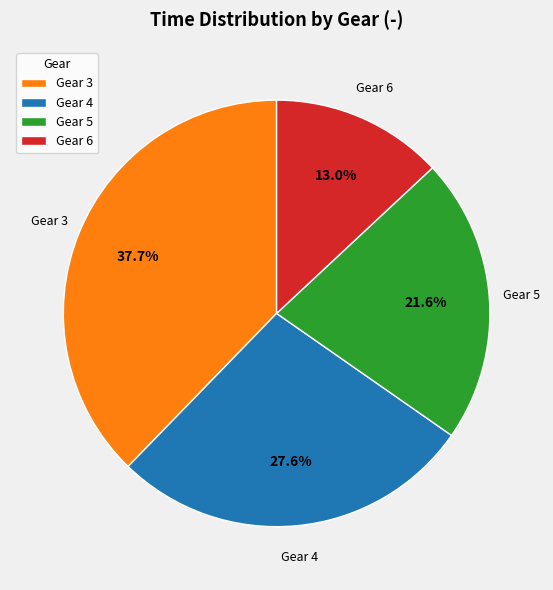

To the nearest percent, what is the average slice percentage?

25%